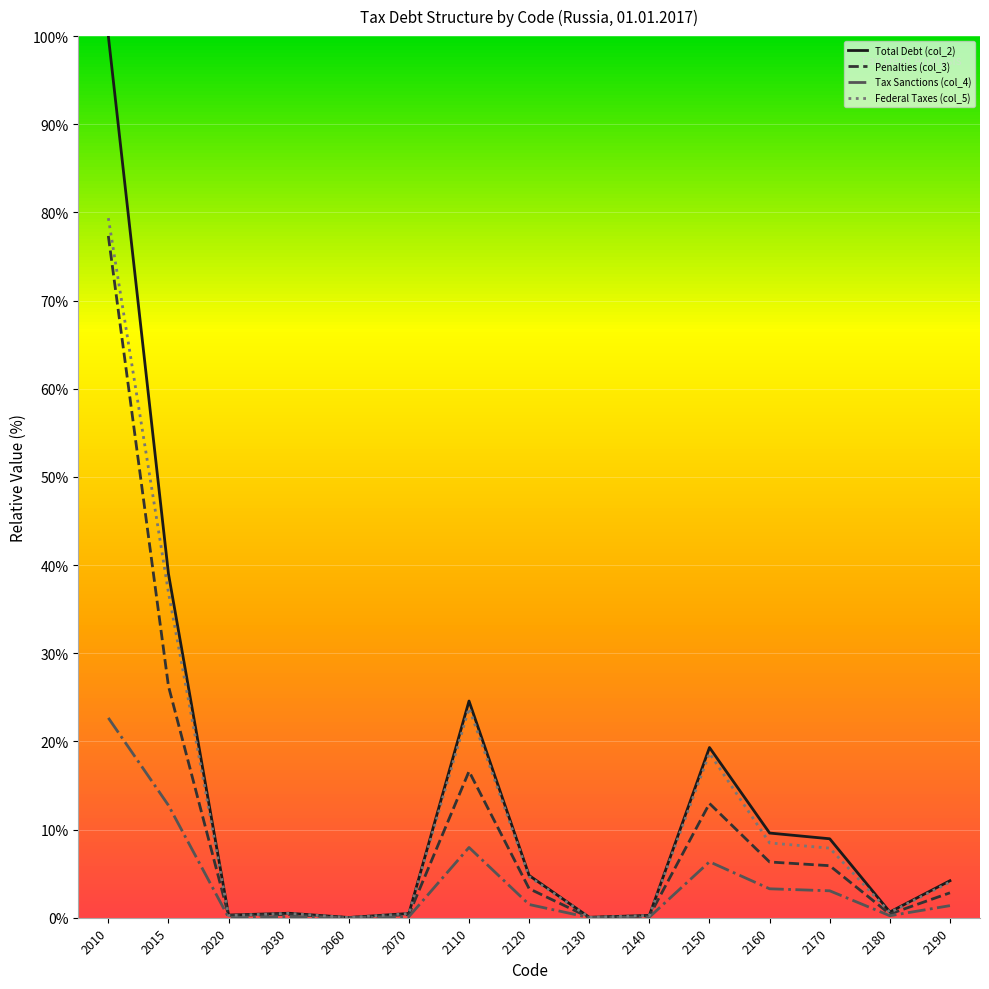

Is it true that Penalties (col_3) equals 26.3 at 2015?

True